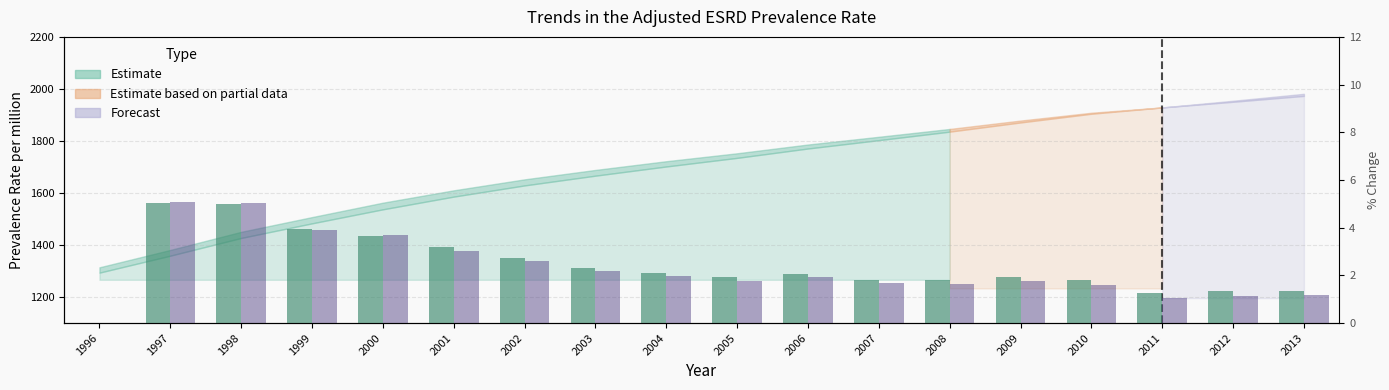

Reading right to left, what are all the values shown in this chart?

% Change (unadjusted): 2013=1.4	2012=1.3	2011=1.3	2010=1.8	2009=1.9	2008=1.8	2007=1.8	2006=2.1	2005=1.9	2004=2.1	2003=2.3	2002=2.7	2001=3.2	2000=3.6	1999=3.9	1998=5.0	1997=5.0	1996=0.0
% Change (Hispanic-adjusted): 2013=1.2	2012=1.1	2011=1.1	2010=1.6	2009=1.7	2008=1.7	2007=1.7	2006=1.9	2005=1.8	2004=2.0	2003=2.2	2002=2.6	2001=3.0	2000=3.7	1999=3.9	1998=5.0	1997=5.1	1996=0.0